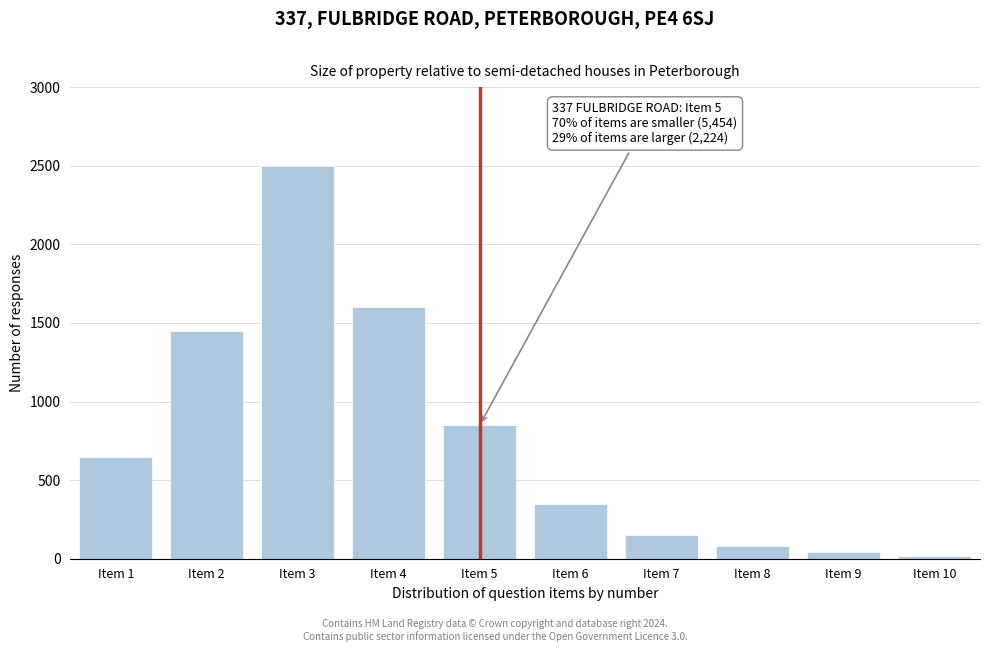

Reading right to left, extract all data points from this chart.

20	40	80	150	350	850	1600	2500	1450	650